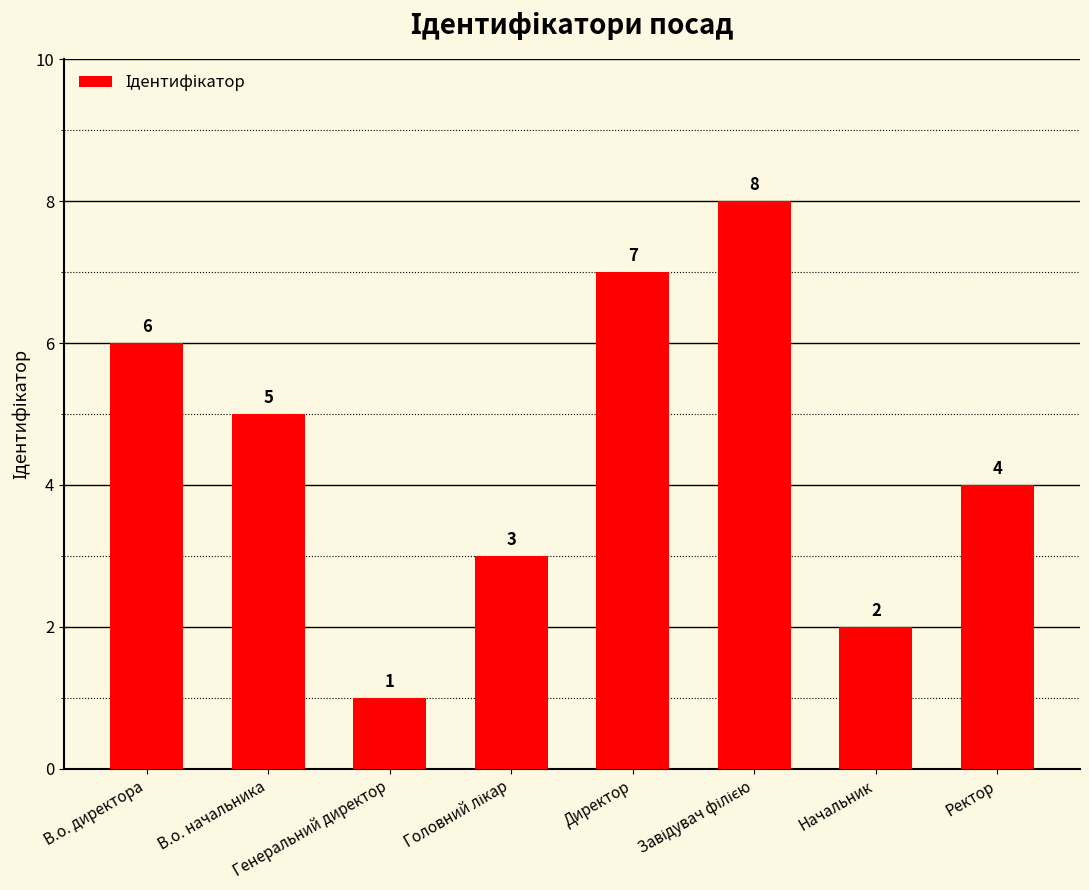

What position from the left is Ректор?

8